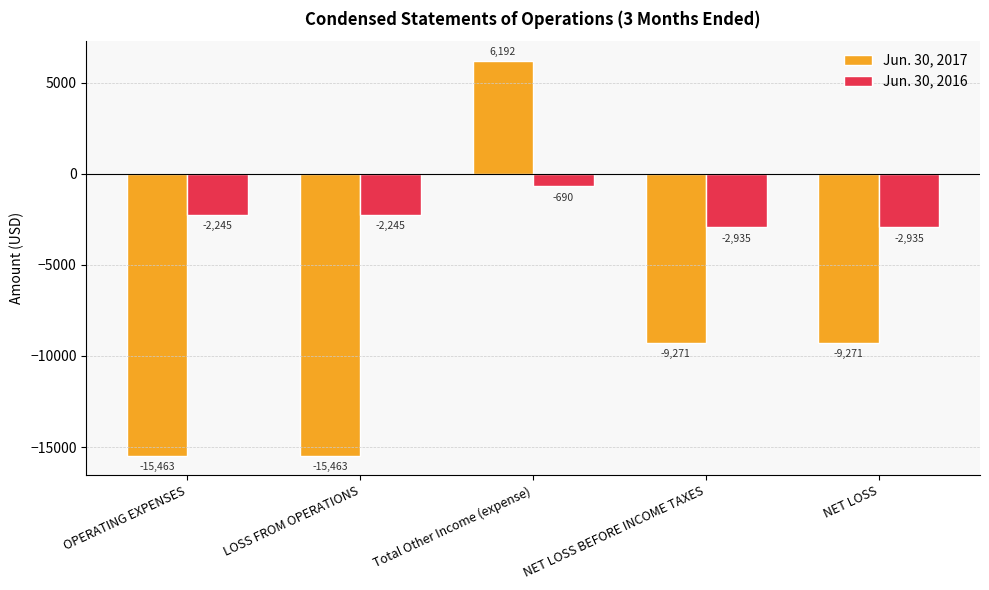

How many values in Jun. 30, 2017 are below zero?

4